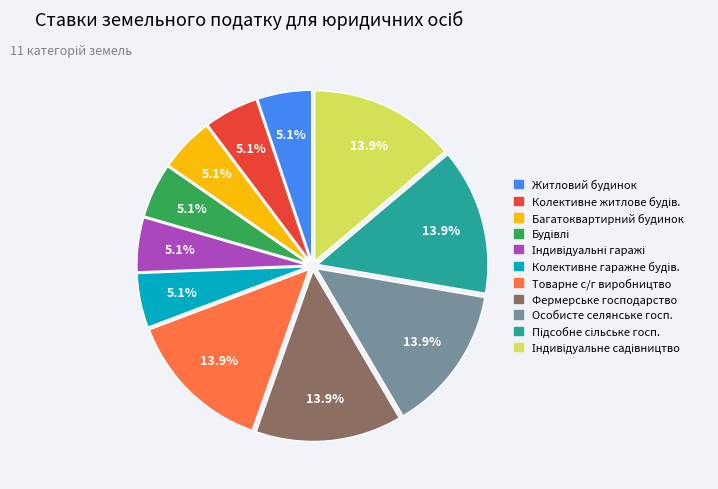

To the nearest percent, what is the average slice percentage?

9%